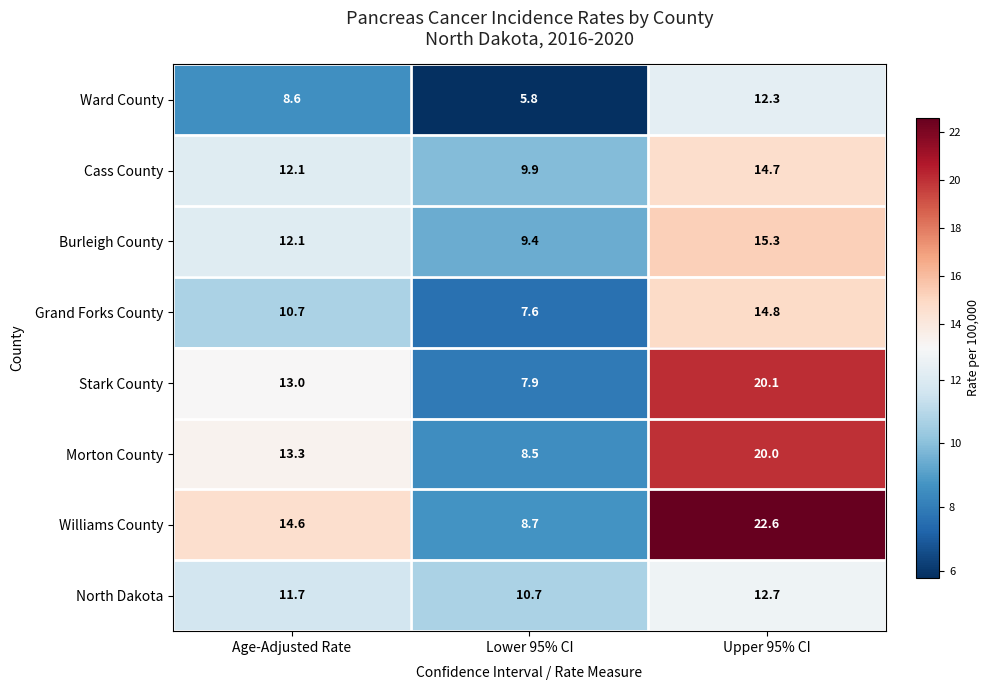

Which series has the largest total across all categories?

Williams County